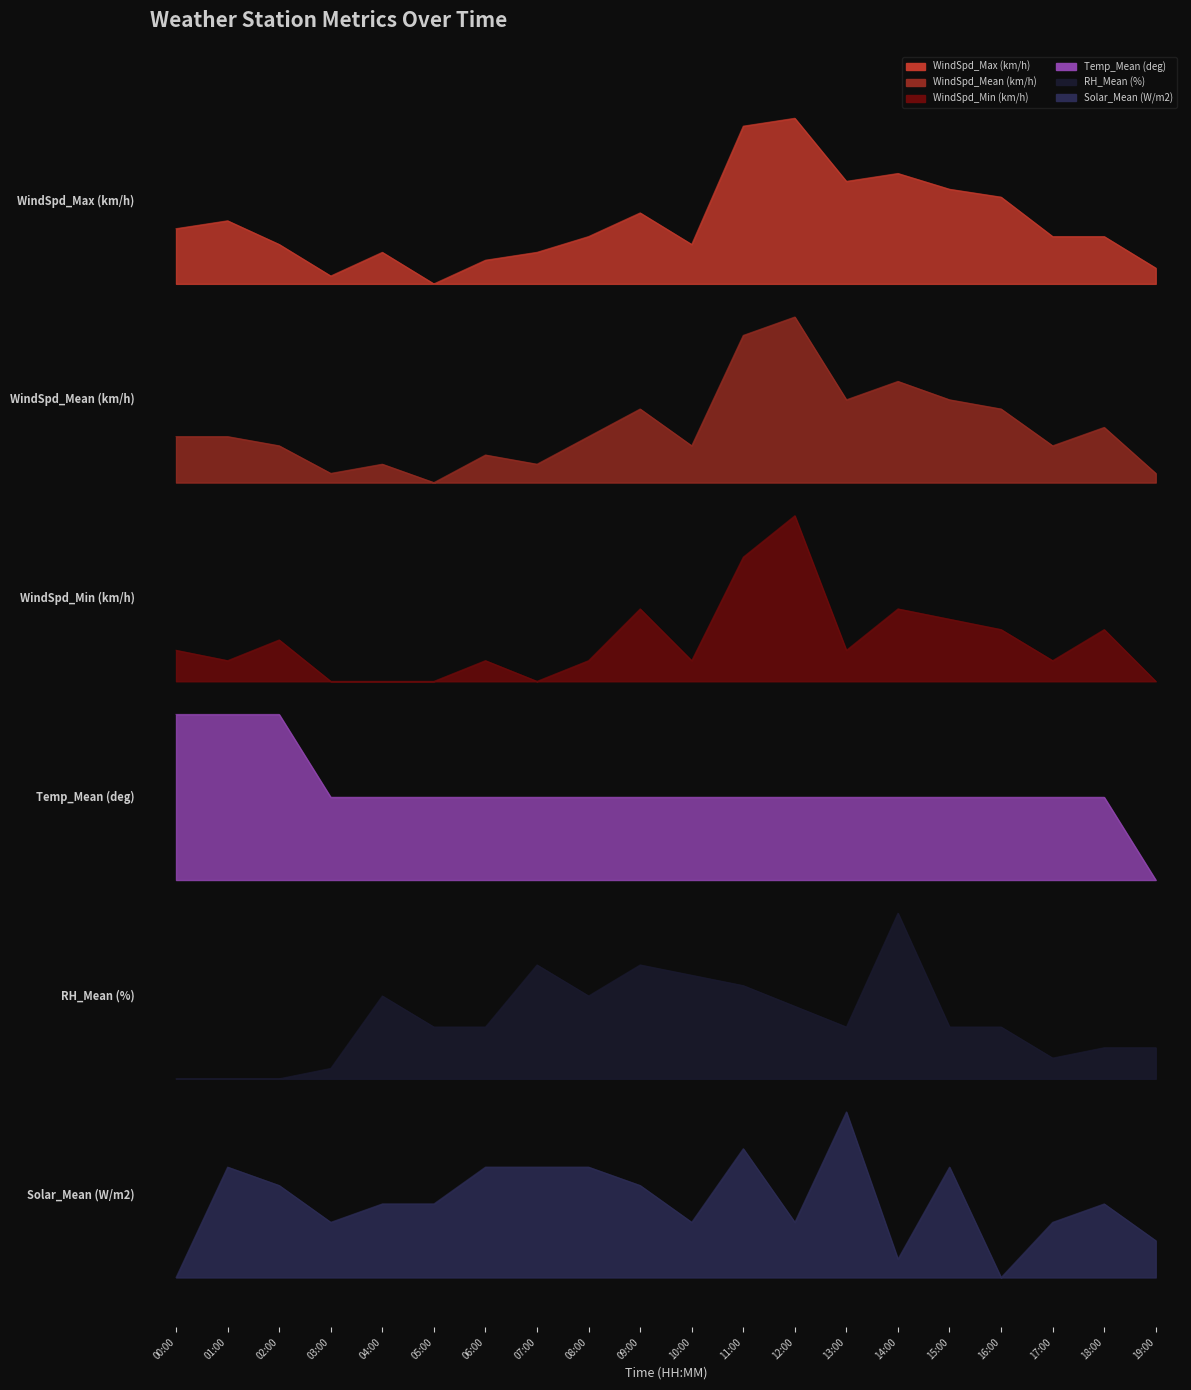

Reading left to right, list all the values displayed in this chart.

WindSpd_Max (km/h): 6.3	6.4	6.2	6.0	6.2	6.0	6.1	6.2	6.3	6.4	6.2	7.0	7.0	6.6	6.7	6.6	6.5	6.3	6.3	6.1
WindSpd_Mean (km/h): 5.1	5.1	5.0	4.9	4.9	4.8	5.0	4.9	5.1	5.2	5.0	5.7	5.8	5.3	5.4	5.3	5.2	5.0	5.1	4.9
WindSpd_Min (km/h): 3.8	3.7	3.8	3.6	3.6	3.6	3.7	3.6	3.7	4.0	3.7	4.3	4.6	3.8	4.0	4.0	3.9	3.7	3.9	3.6
Temp_Mean (deg): 3.4	3.4	3.4	2.9	2.9	2.9	2.9	2.9	2.9	2.9	2.9	2.9	2.9	2.9	2.9	2.9	2.9	2.9	2.9	2.4
RH_Mean (%): 1.2	1.2	1.2	1.3	1.7	1.5	1.5	1.9	1.7	1.9	1.8	1.8	1.6	1.5	2.2	1.5	1.5	1.3	1.4	1.4
Solar_Mean (W/m2): 0.0	0.7	0.6	0.3	0.4	0.4	0.7	0.7	0.7	0.6	0.3	0.8	0.3	1.0	0.1	0.7	0.0	0.3	0.4	0.2